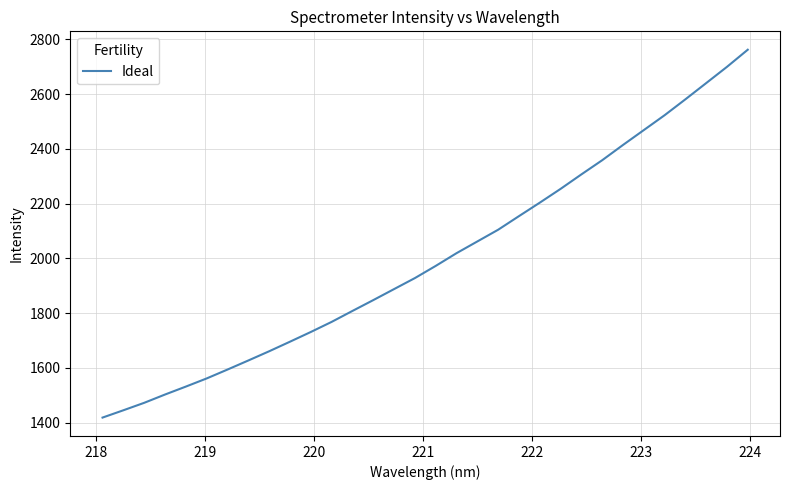

What is the minimum value shown in the chart?

1418.2